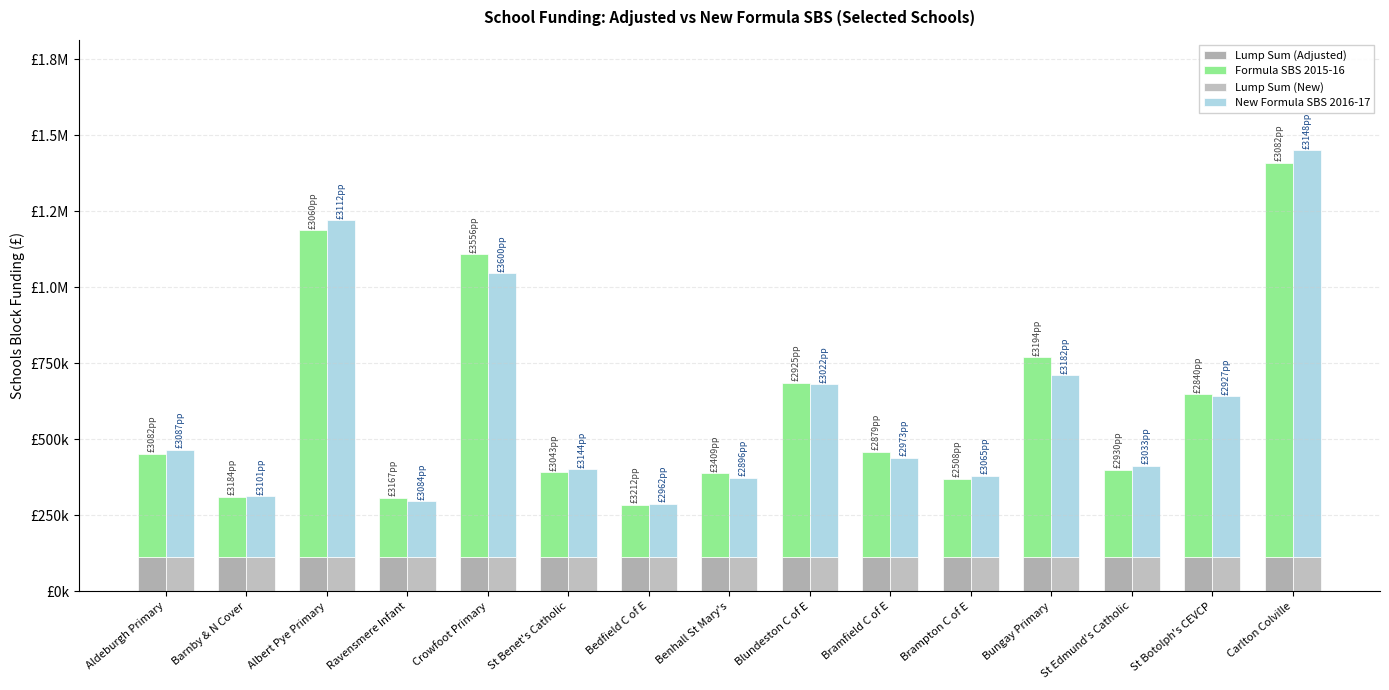

Which series changed the most between Ravensmere Infant and Benhall St Mary's?

Formula SBS 2015-16